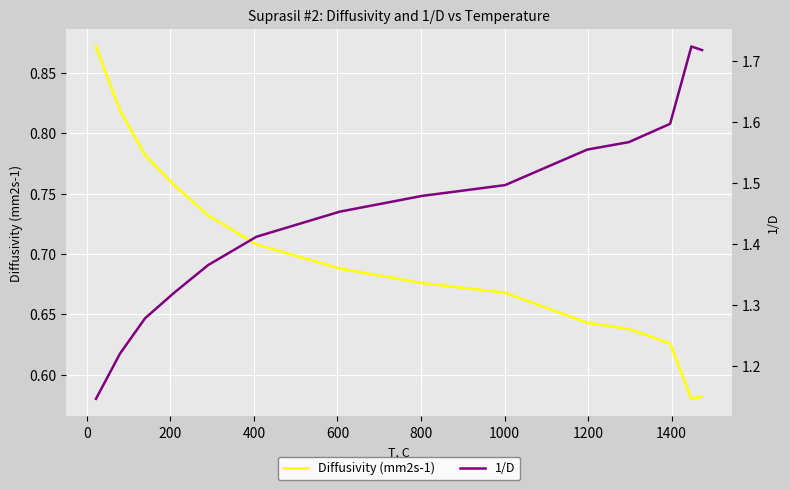

True or false: Diffusivity (mm2s-1) and 1/D intersect in this chart.

False